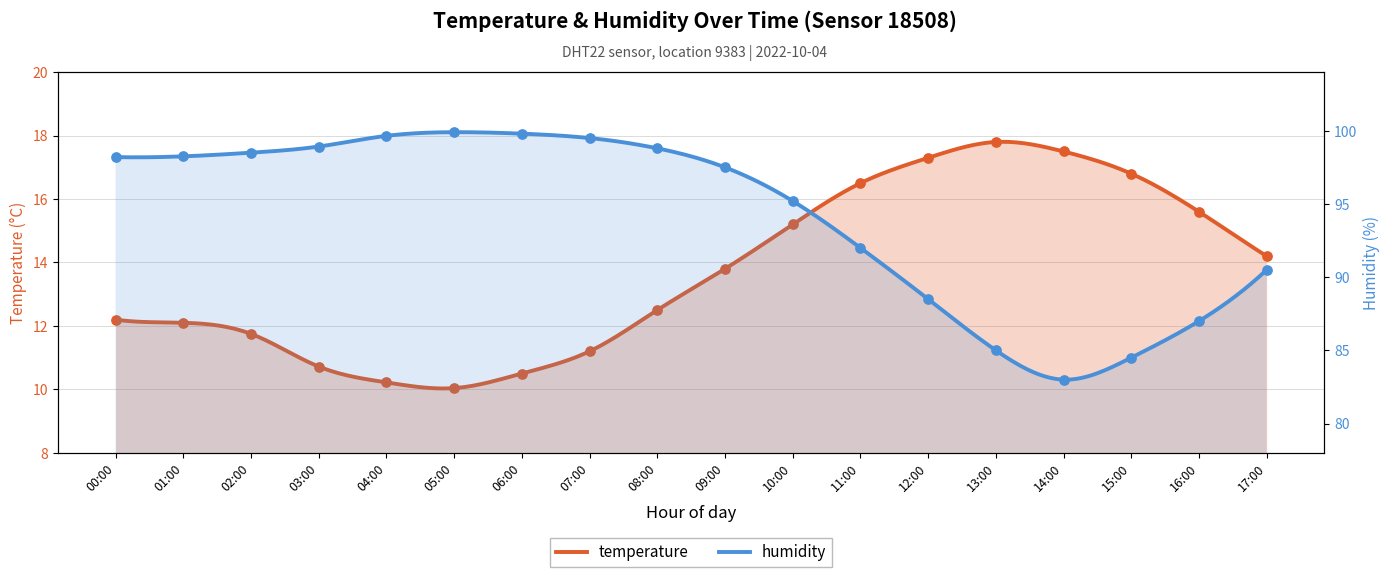

At how many categories does at least one series exceed 95?

11